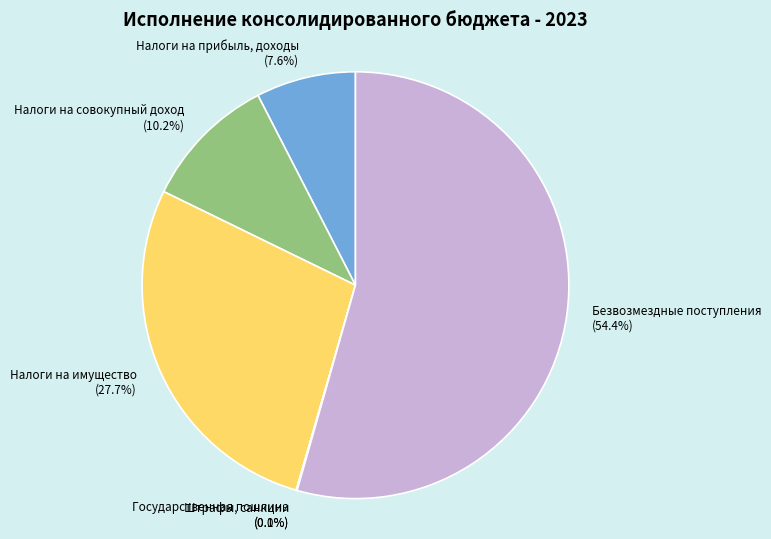

Which slice represents more than half of the pie?

Безвозмездные поступления